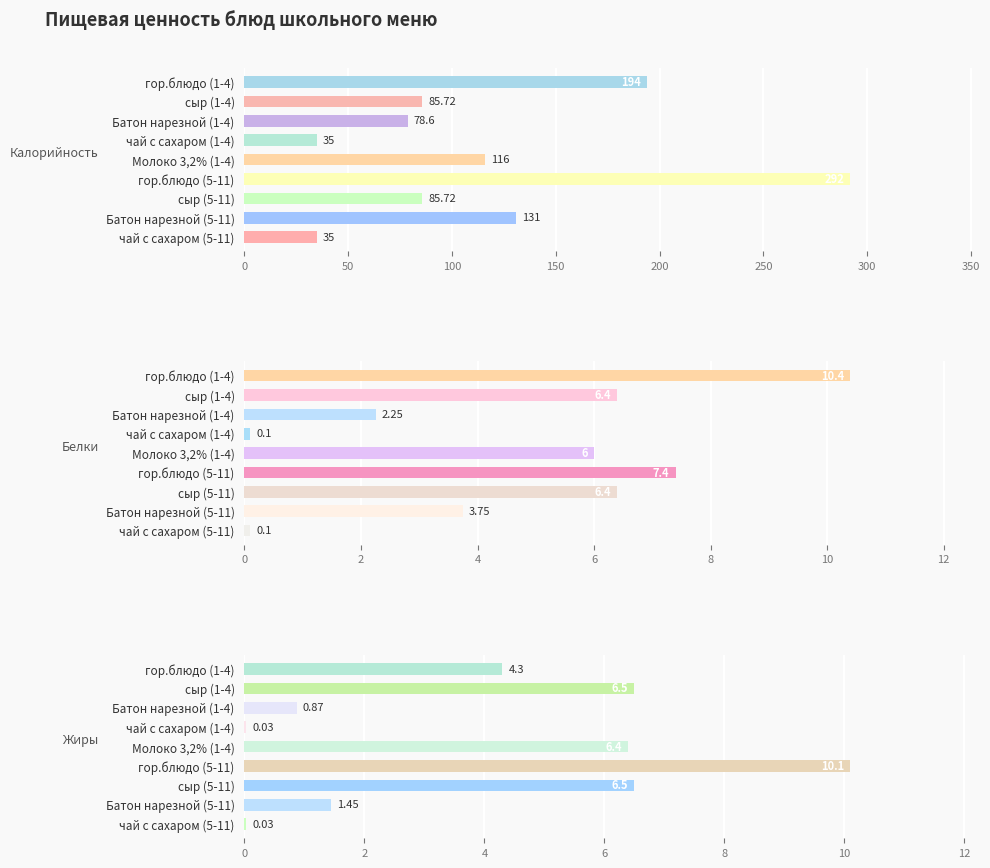

Which series changed the most between сыр (1-4) and гор.блюдо (5-11)?

Калорийность